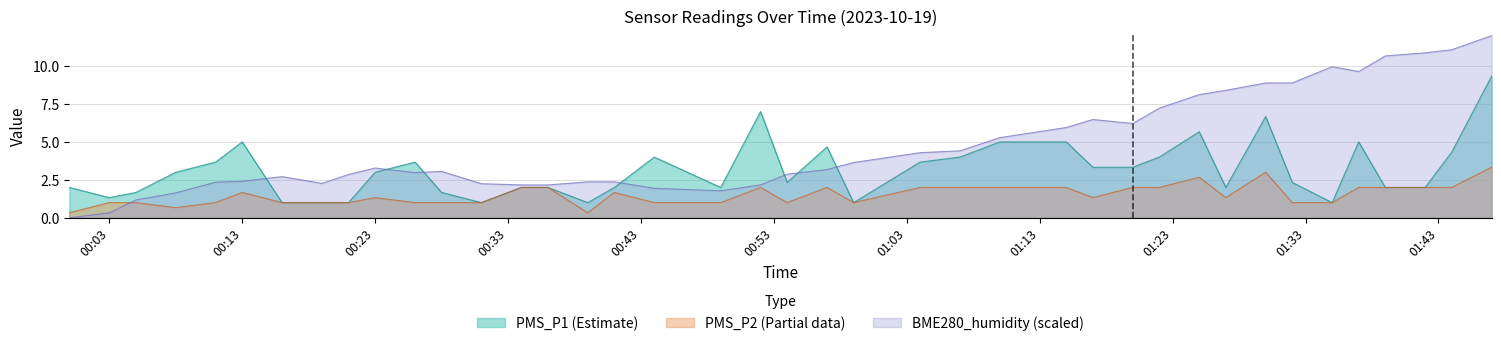

List the series in order of their overall mean, lowest first.

PMS_P2 (Partial data), PMS_P1 (Estimate), BME280_humidity (scaled)